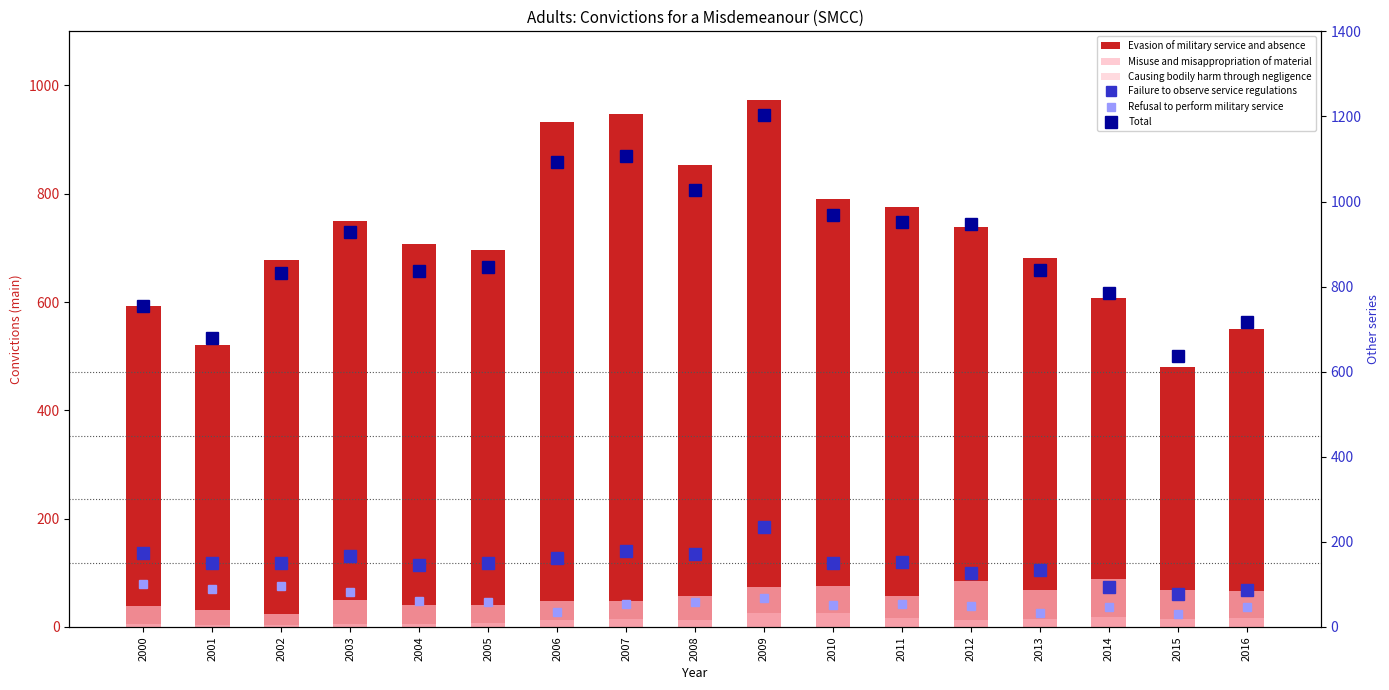

At which label is Refusal to perform military service closest to 66?

2009